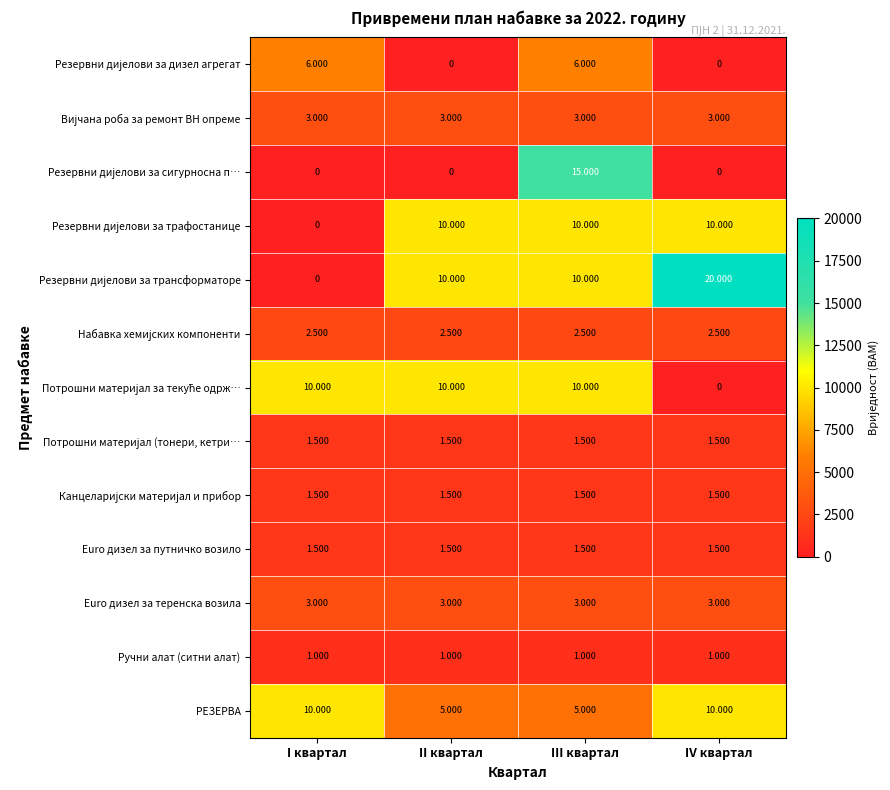

What is the maximum value shown in the chart?

20000